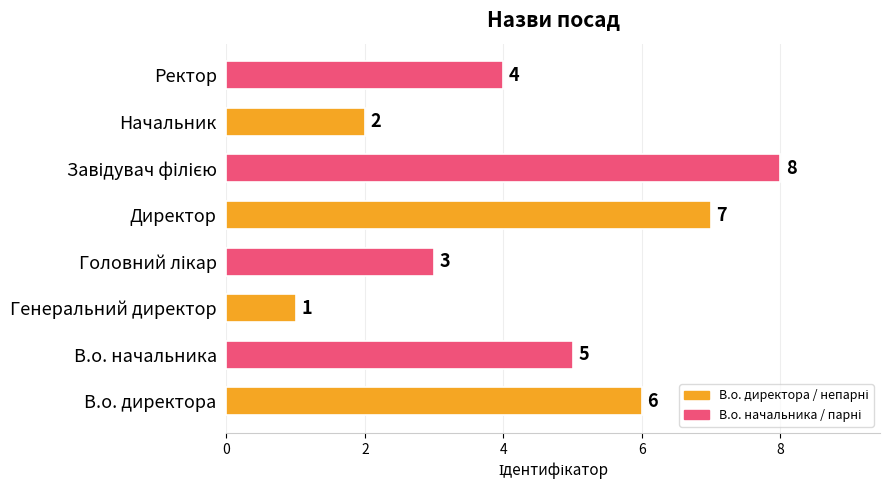

Does the chart contain stacked bars?

No